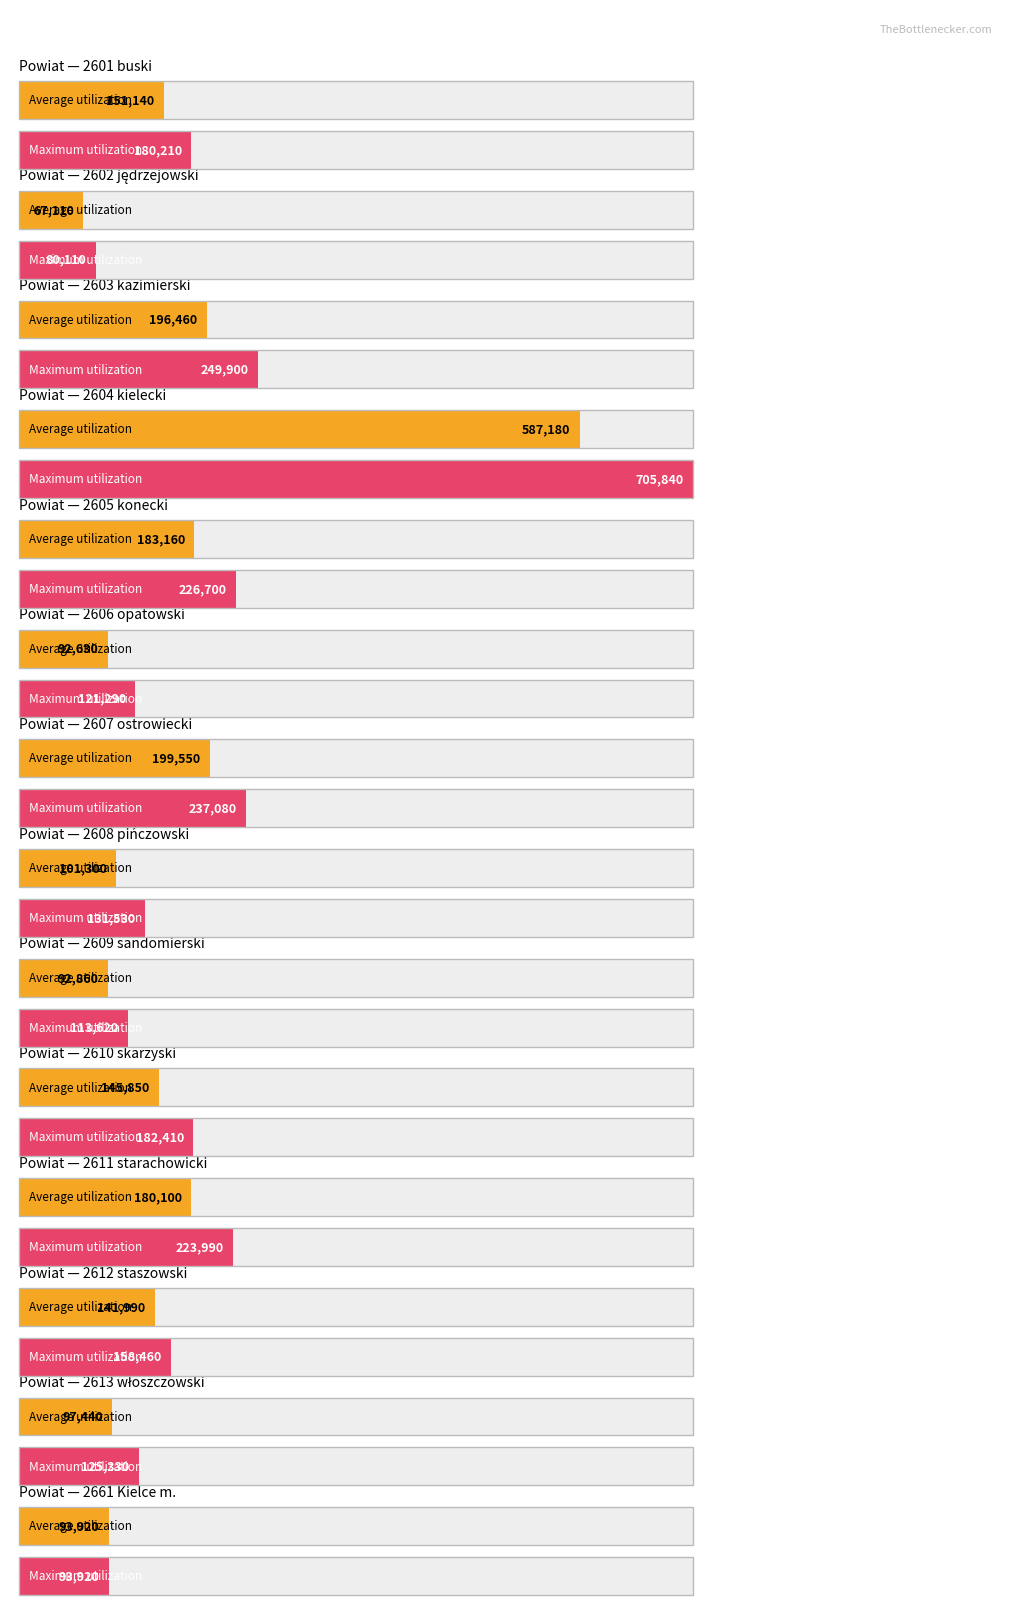

How many bars are there in each group?

2